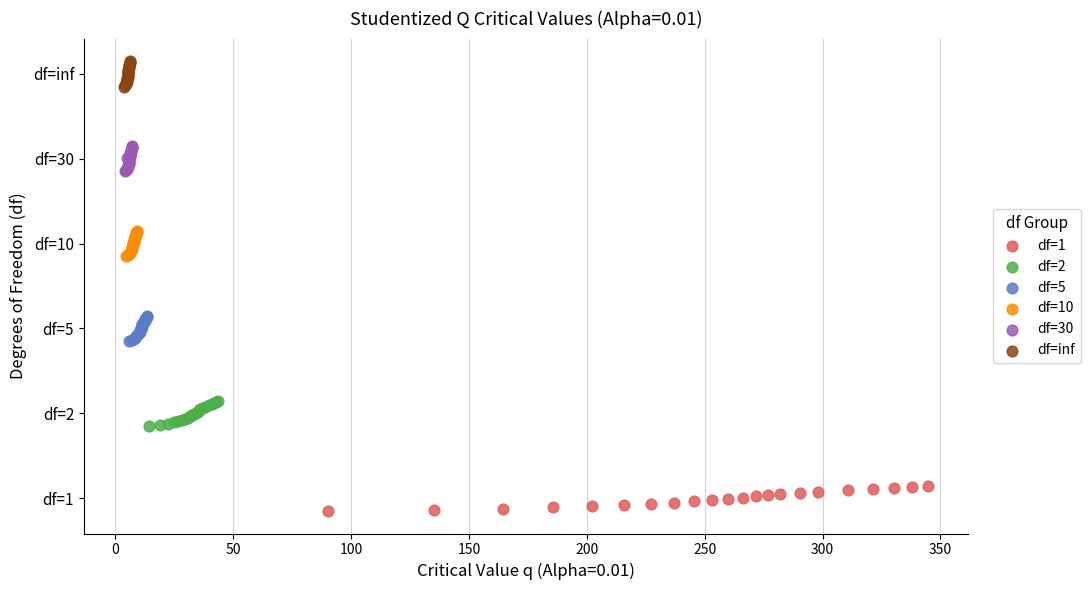

Which series contains the lowest Y value?

df=1